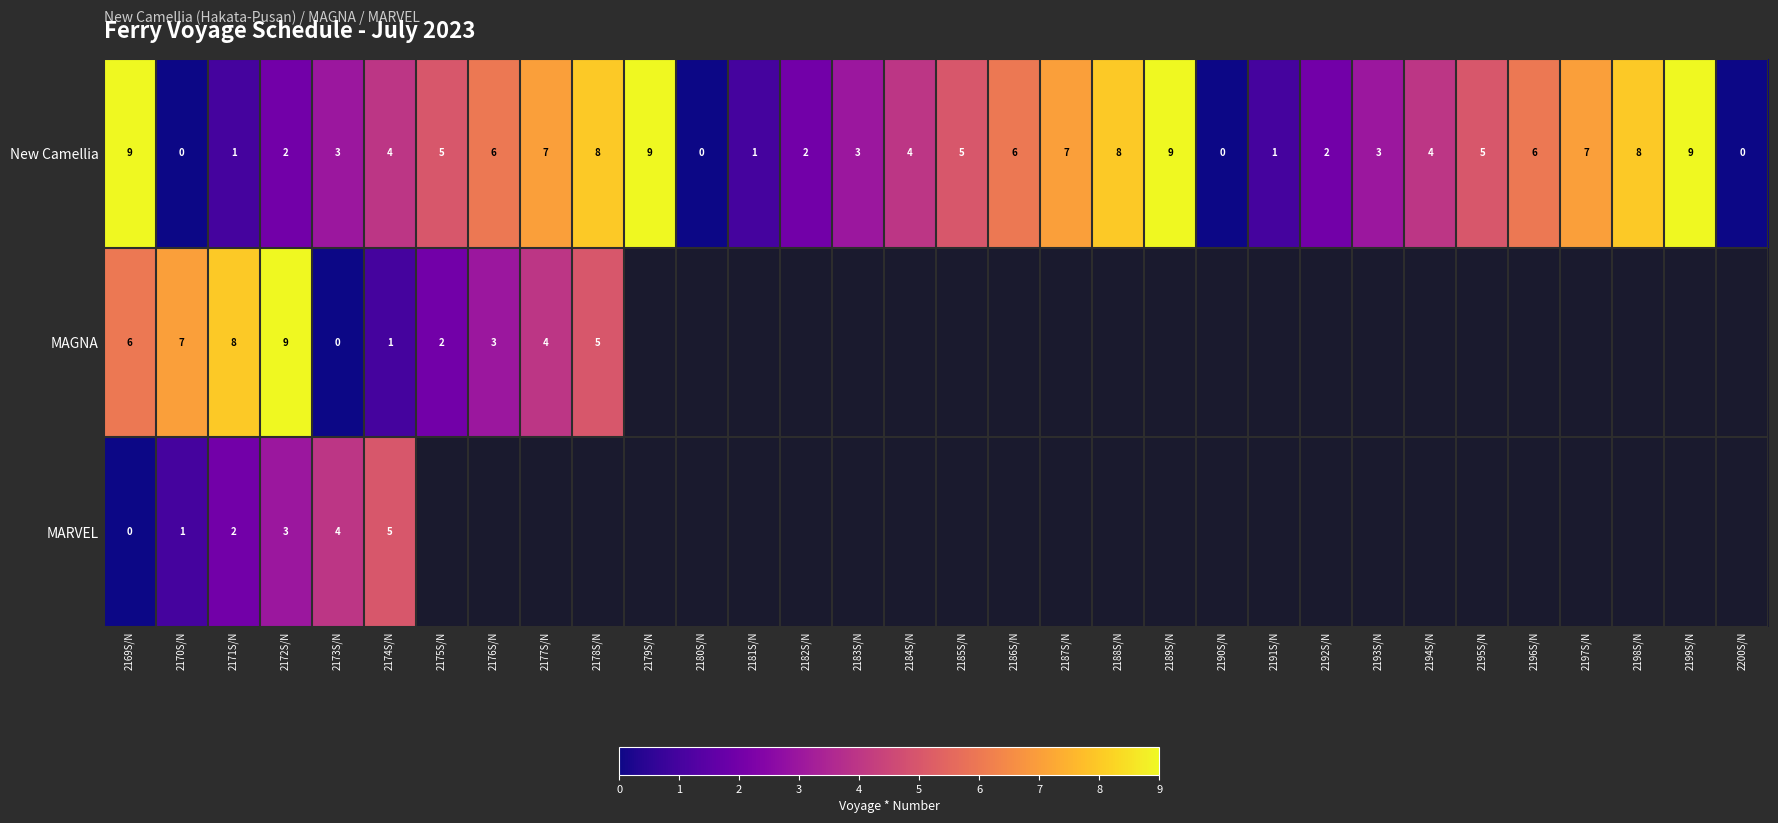

How many data points in New Camellia are less than 5?

16